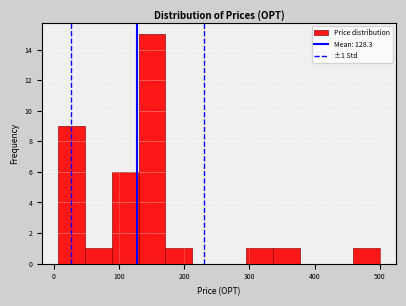

Over which range of the x-axis is the bar tallest?

130 to 170